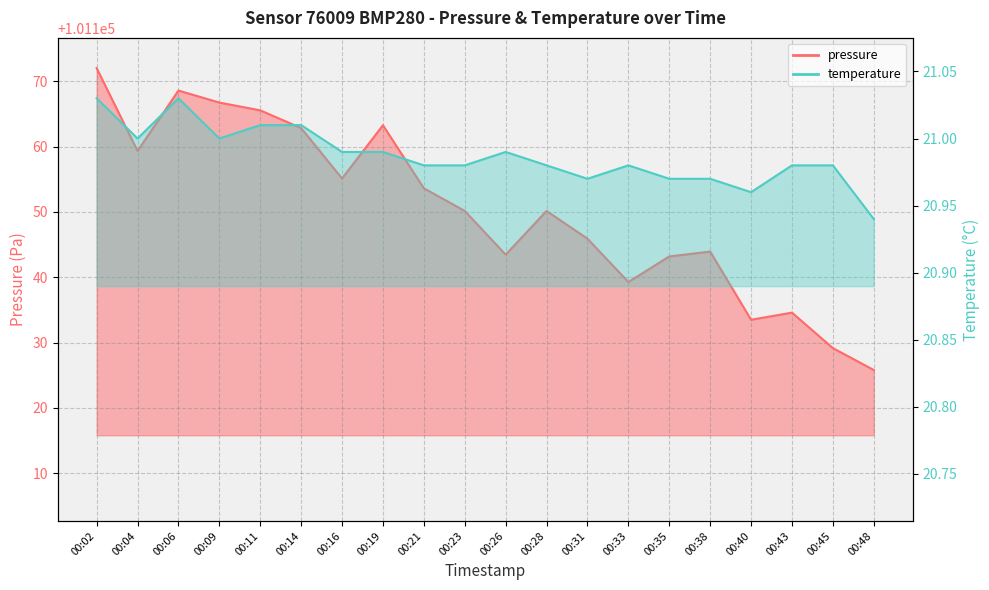

What are all the series names shown in the legend?

pressure, temperature